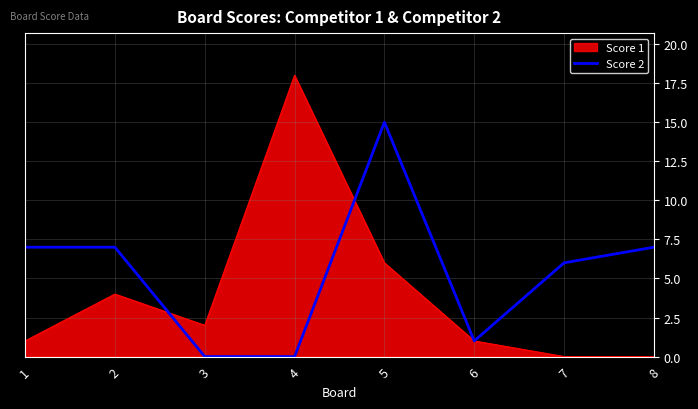

Reading left to right, extract all data points from this chart.

Score 1: 1	4	2	18	6	1	0	0
Score 2: 7	7	0	0	15	1	6	7